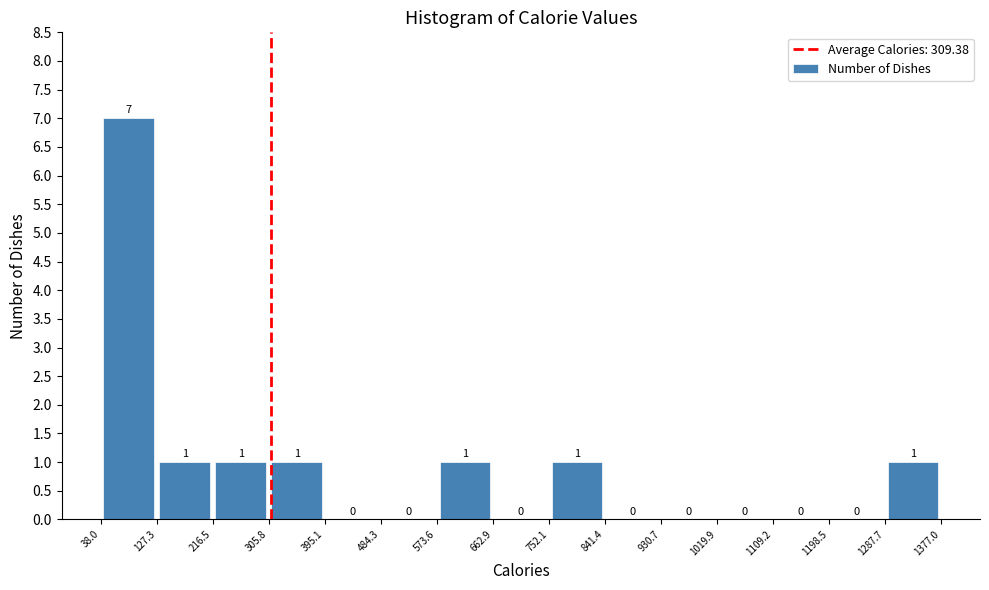

Reading left to right, list every bar in this chart as the range it spans on the x-axis followed by its height.

38.0 to 127.3: 7
127.3 to 216.5: 1
216.5 to 305.8: 1
305.8 to 395.1: 1
395.1 to 484.3: 0
484.3 to 573.6: 0
573.6 to 662.9: 1
662.9 to 752.1: 0
752.1 to 841.4: 1
841.4 to 930.7: 0
930.7 to 1019.9: 0
1019.9 to 1109.2: 0
1109.2 to 1198.5: 0
1198.5 to 1287.7: 0
1287.7 to 1377.0: 1